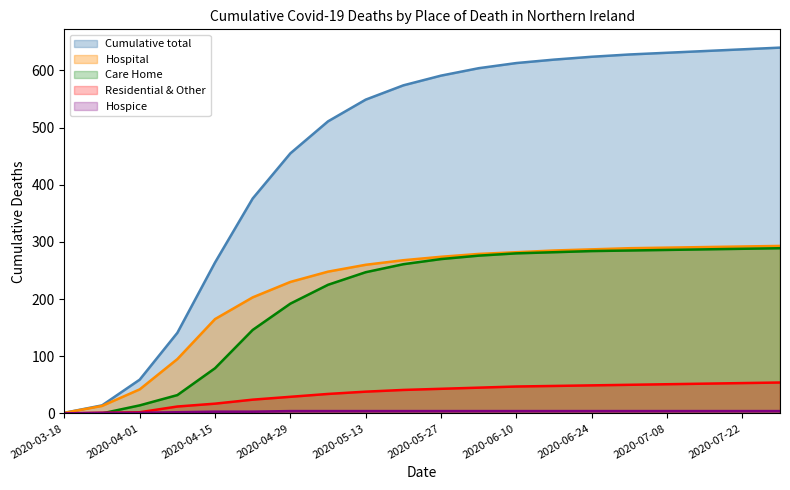

Reading left to right, transcribe all the data shown in this chart.

Hospital: 2020-03-18=1	2020-03-25=13	2020-04-01=42	2020-04-08=95	2020-04-15=165	2020-04-22=203	2020-04-29=230	2020-05-06=248	2020-05-13=260	2020-05-20=268	2020-05-27=274	2020-06-03=279	2020-06-10=282	2020-06-17=285	2020-06-24=287	2020-07-01=289	2020-07-08=290	2020-07-15=291	2020-07-22=292	2020-07-29=293
Care Home: 2020-03-18=0	2020-03-25=0	2020-04-01=14	2020-04-08=32	2020-04-15=79	2020-04-22=146	2020-04-29=192	2020-05-06=225	2020-05-13=247	2020-05-20=261	2020-05-27=270	2020-06-03=276	2020-06-10=280	2020-06-17=282	2020-06-24=284	2020-07-01=285	2020-07-08=286	2020-07-15=287	2020-07-22=288	2020-07-29=289
Residential addresses and Other: 2020-03-18=0	2020-03-25=1	2020-04-01=2	2020-04-08=12	2020-04-15=17	2020-04-22=24	2020-04-29=29	2020-05-06=34	2020-05-13=38	2020-05-20=41	2020-05-27=43	2020-06-03=45	2020-06-10=47	2020-06-17=48	2020-06-24=49	2020-07-01=50	2020-07-08=51	2020-07-15=52	2020-07-22=53	2020-07-29=54
Hospice: 2020-03-18=0	2020-03-25=1	2020-04-01=1	2020-04-08=2	2020-04-15=3	2020-04-22=3	2020-04-29=4	2020-05-06=4	2020-05-13=4	2020-05-20=4	2020-05-27=4	2020-06-03=4	2020-06-10=4	2020-06-17=4	2020-06-24=4	2020-07-01=4	2020-07-08=4	2020-07-15=4	2020-07-22=4	2020-07-29=4
Cumulative total: 2020-03-18=1	2020-03-25=14	2020-04-01=59	2020-04-08=141	2020-04-15=264	2020-04-22=376	2020-04-29=455	2020-05-06=511	2020-05-13=549	2020-05-20=574	2020-05-27=591	2020-06-03=604	2020-06-10=613	2020-06-17=619	2020-06-24=624	2020-07-01=628	2020-07-08=631	2020-07-15=634	2020-07-22=637	2020-07-29=640